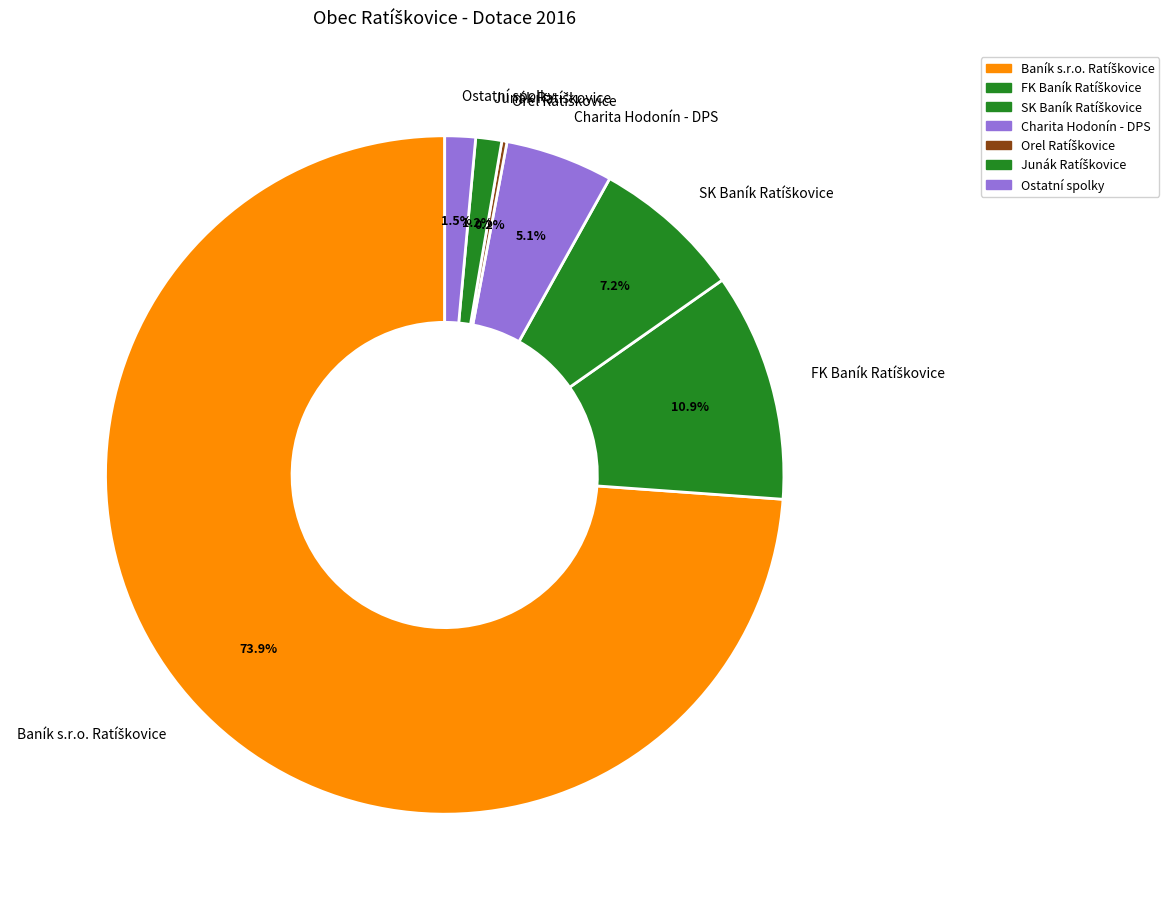

Does any single category account for the majority?

Yes